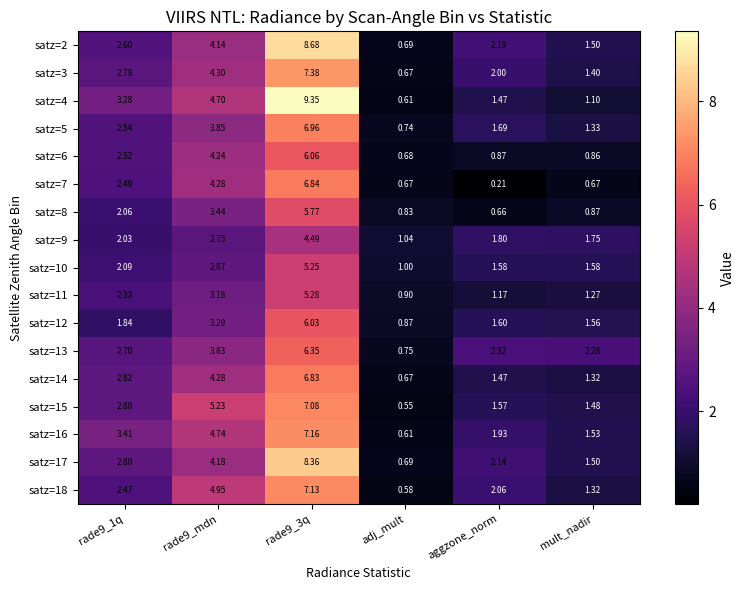

What is the spread (max minus min) of values at adj_mult?

0.5